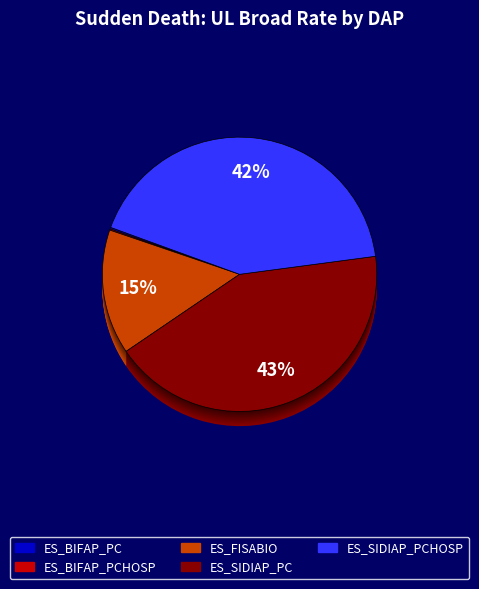

How many slices are in this pie chart?

5